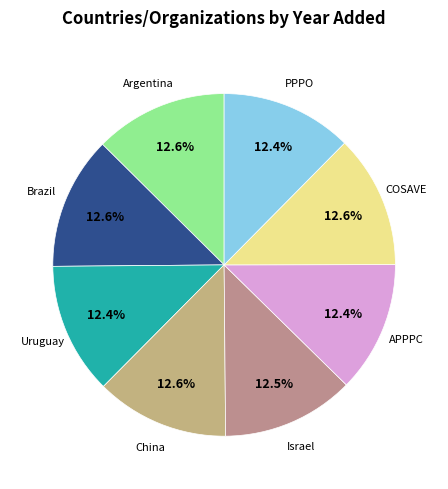

To the nearest percent, what is the average slice percentage?

12%